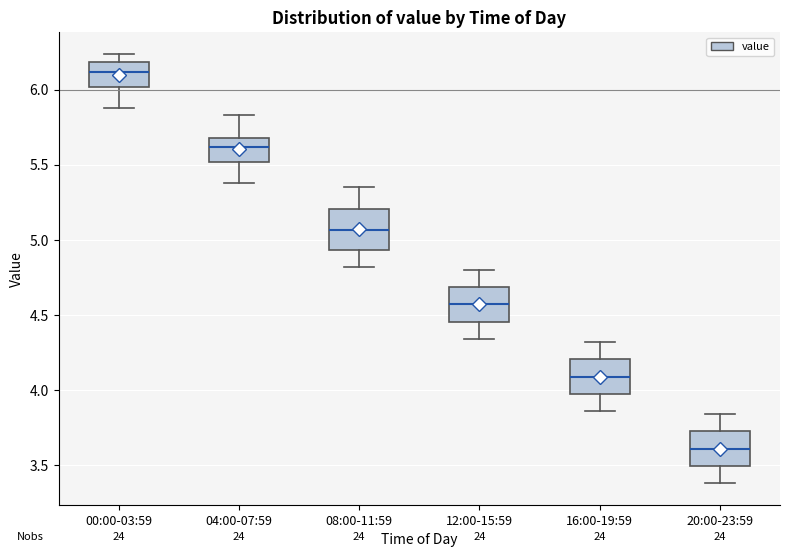

Where is the upper edge of the box for 20:00-23:59 on the y-axis? The values are not printed on the chart, so give them approximately, as read against the axis.

3.75